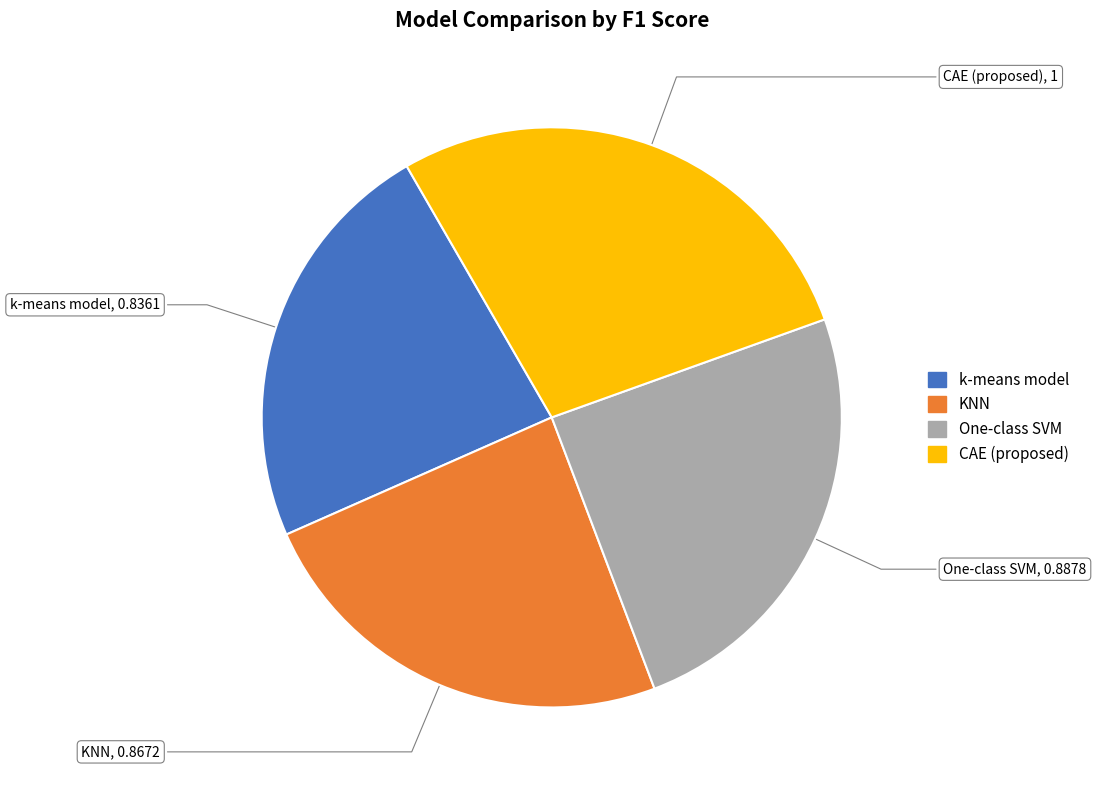

Approximately how many times larger is the value at KNN compared to k-means model?

1.0